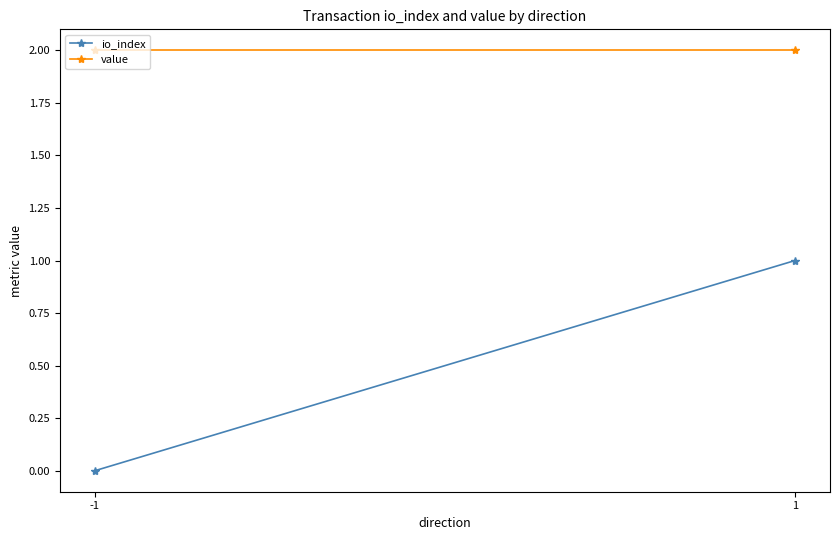

Does the chart have visible grid lines?

No